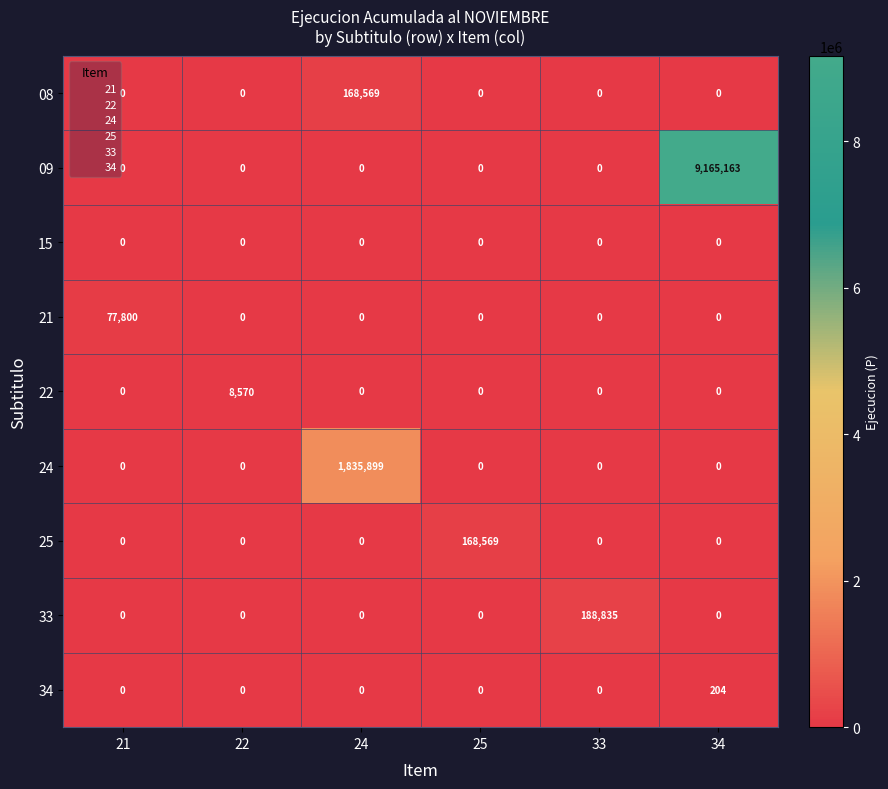

Which series changed the most between 25 and 33?

33